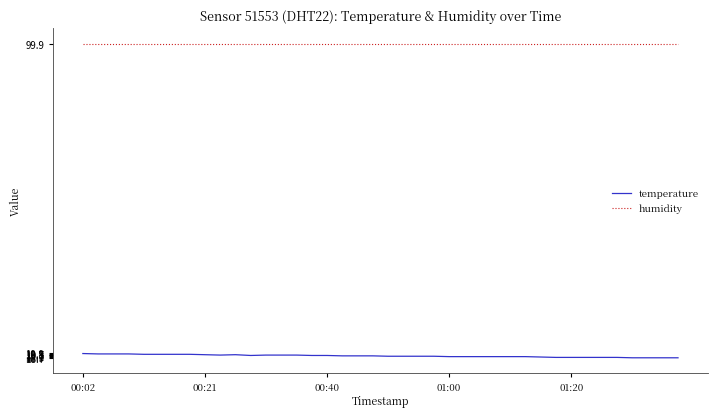

Which series has the largest total across all categories?

humidity